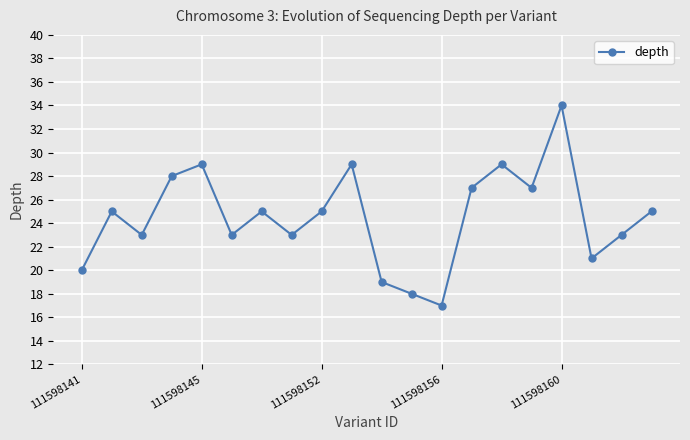

Reading left to right, list all the values displayed in this chart.

20	25	23	28	29	23	25	23	25	29	19	18	17	27	29	27	34	21	23	25